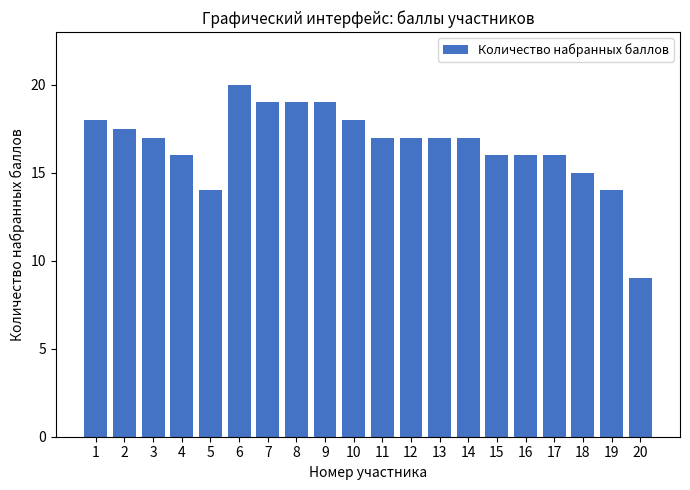

Reading left to right, list all the values displayed in this chart.

18.0	17.5	17.0	16.0	14.0	20.0	19.0	19.0	19.0	18.0	17.0	17.0	17.0	17.0	16.0	16.0	16.0	15.0	14.0	9.0